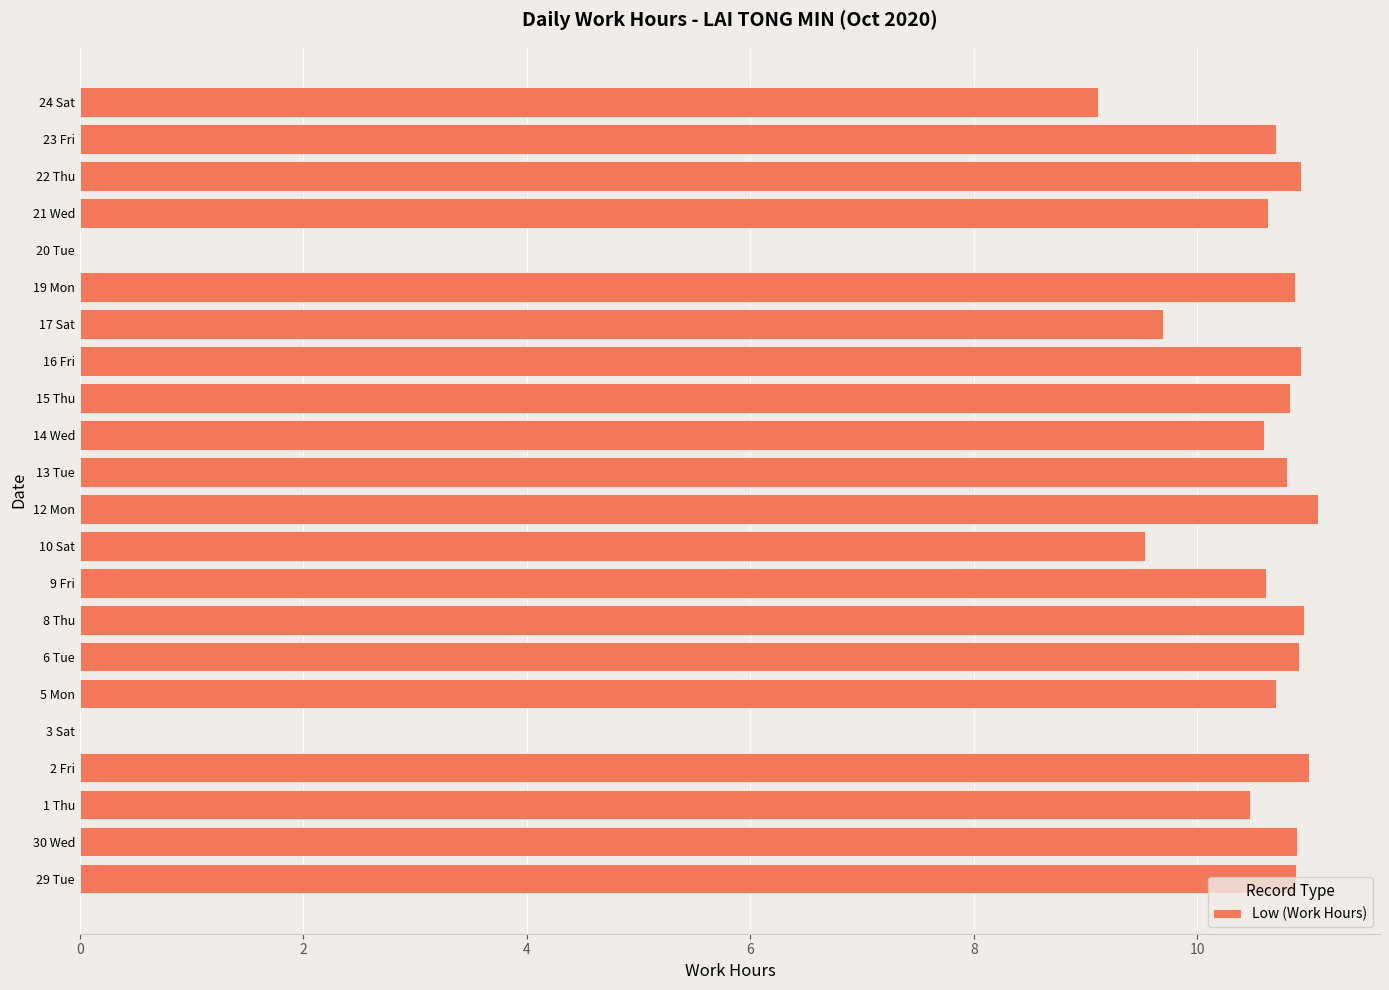

What is the change in value from 8 Thu to 9 Fri?

-0.3